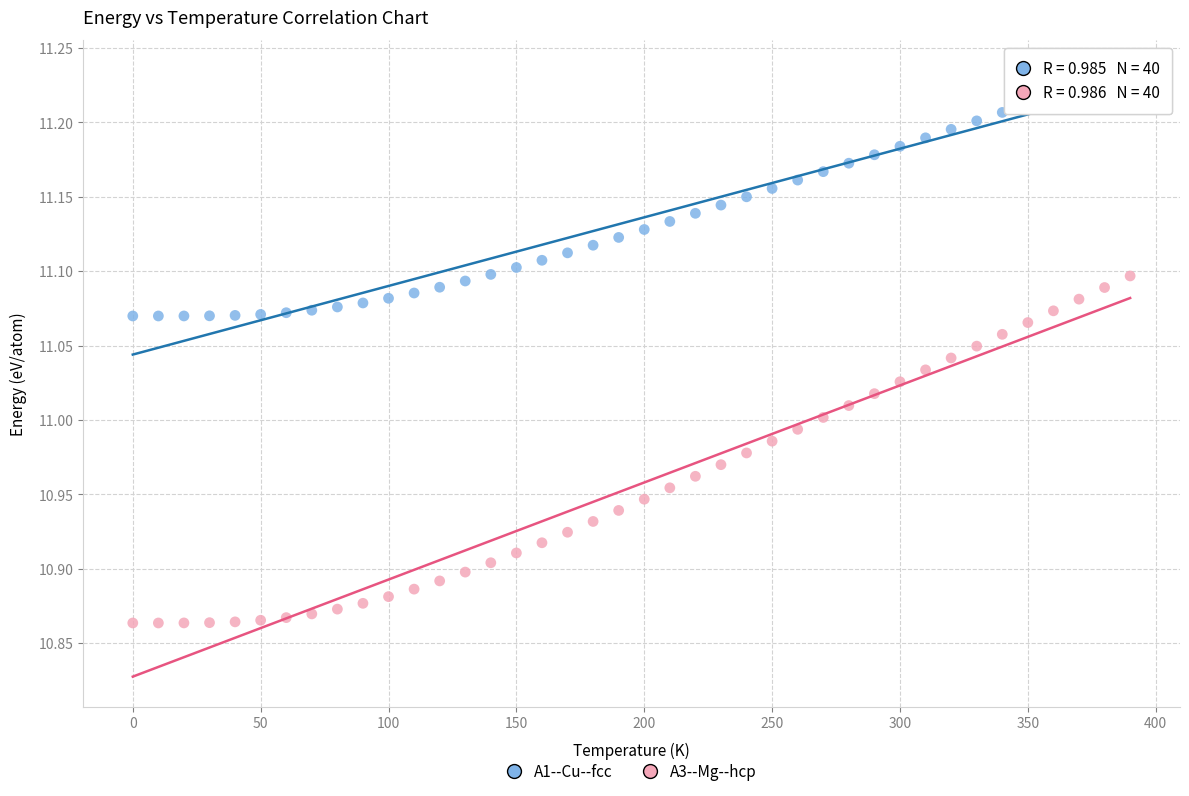

How many data points are displayed?

80